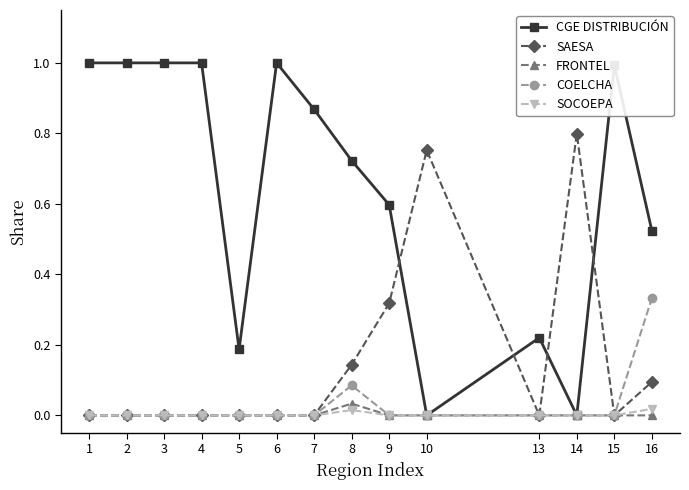

What is the total value across all series at 1?

1.0